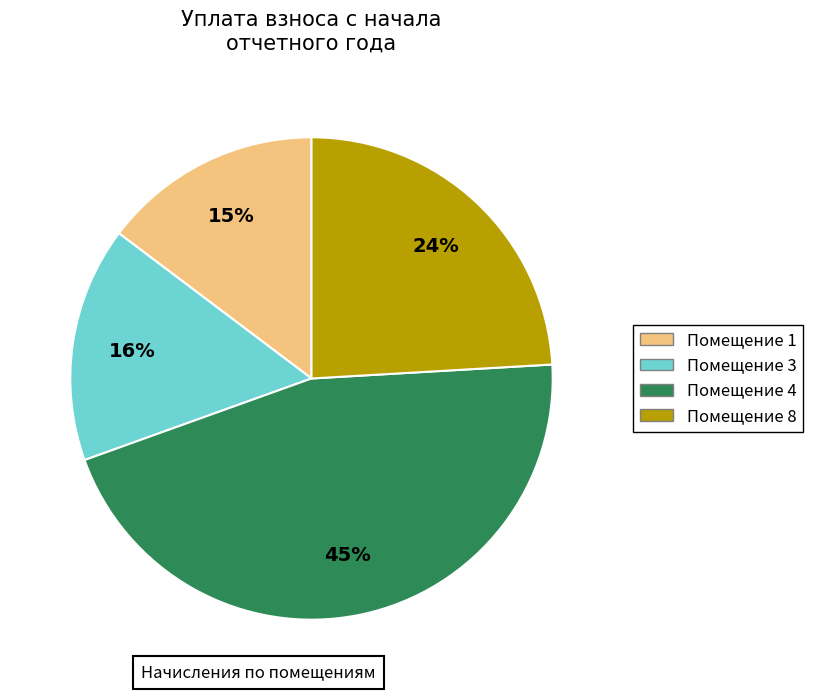

Does any single category account for the majority?

No